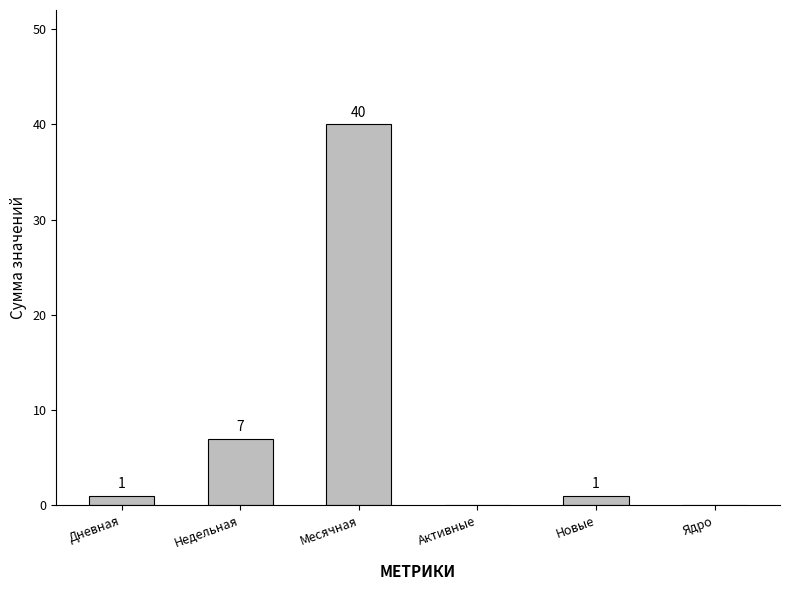

Reading left to right, transcribe all the data shown in this chart.

Дневная=1	Недельная=7	Месячная=40	Активные=0	Новые=1	Ядро=0